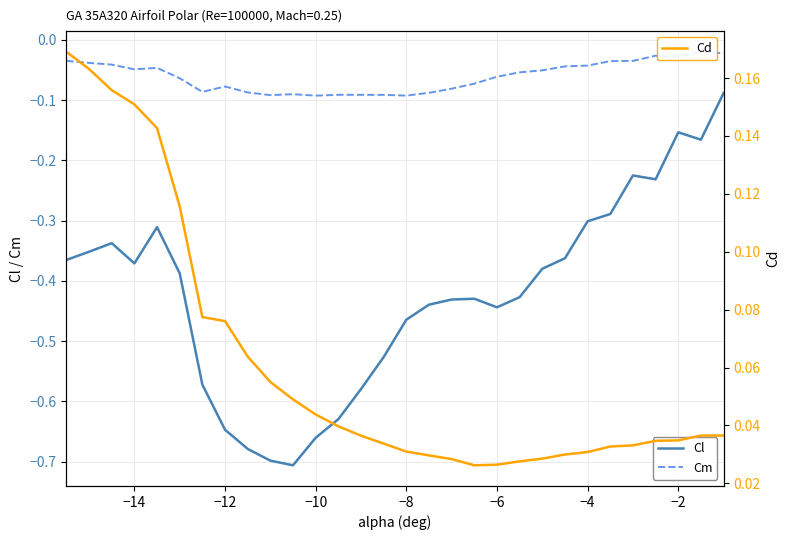

Which series has the widest spread of values?

Cl